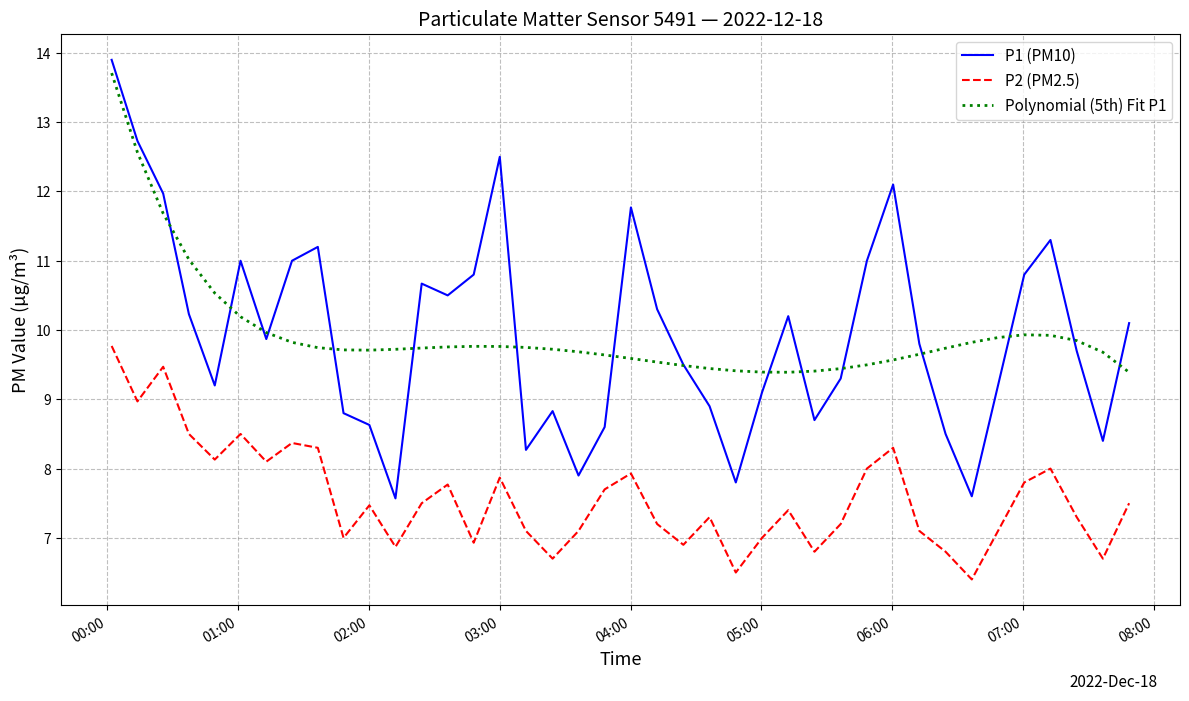

What is the maximum value for Polynomial (5th) Fit P1?

13.7